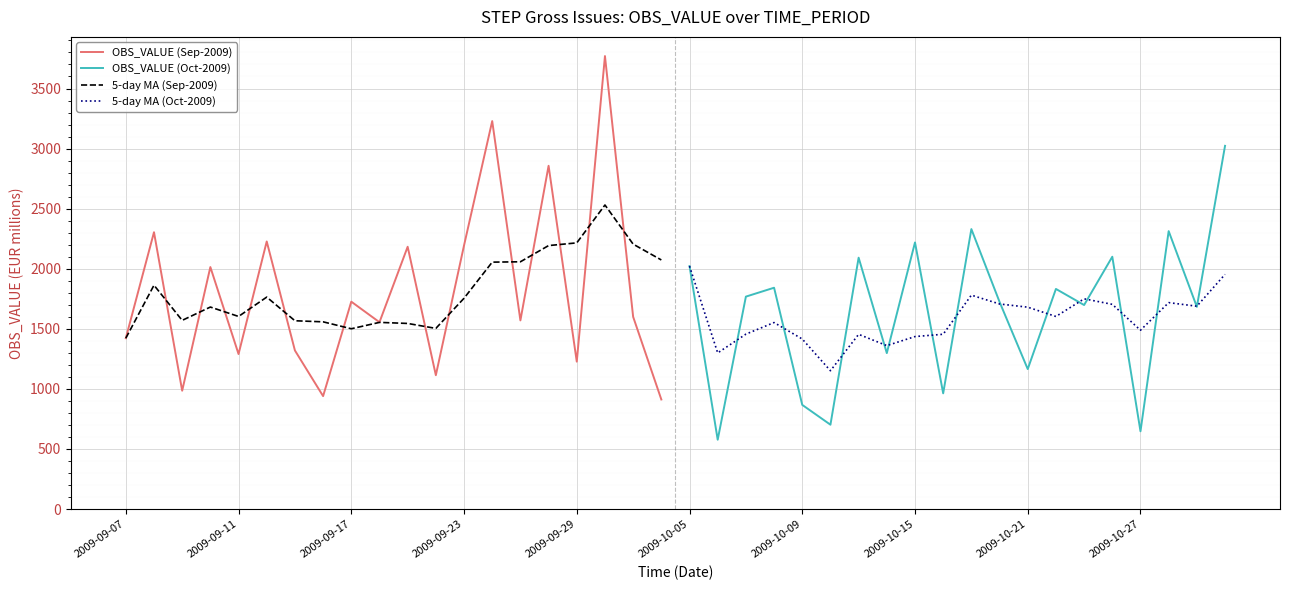

What is the minimum value for OBS_VALUE (Sep-2009)?

912.0